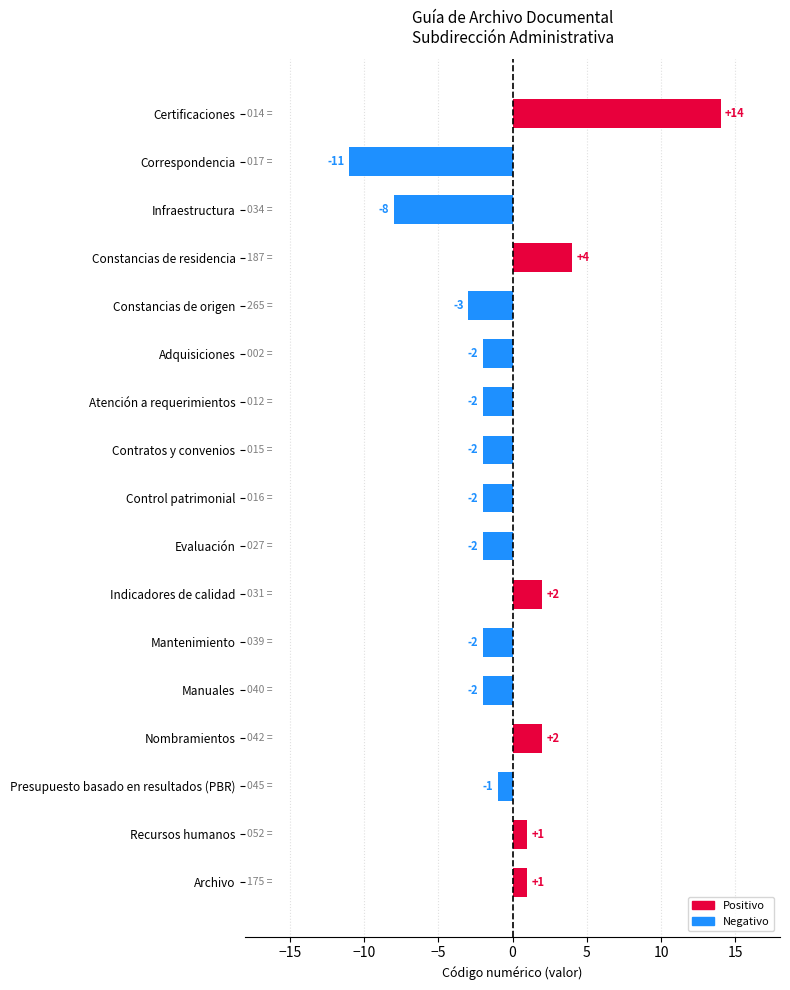

Which has a higher value, Constancias de origen or Constancias de residencia?

Constancias de residencia